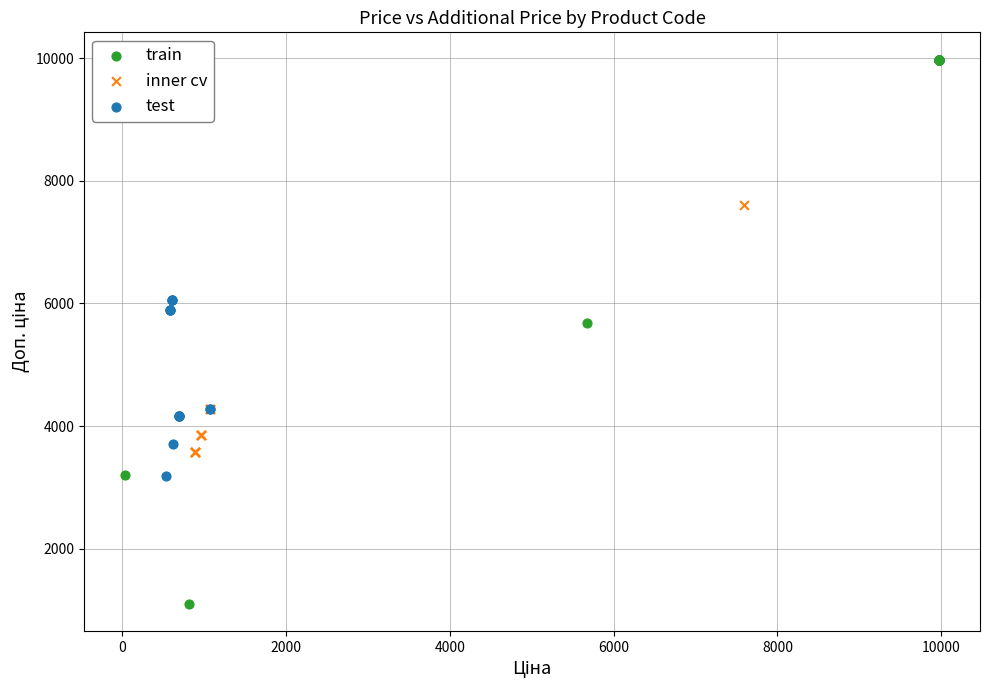

Which series contains the highest Y value?

train